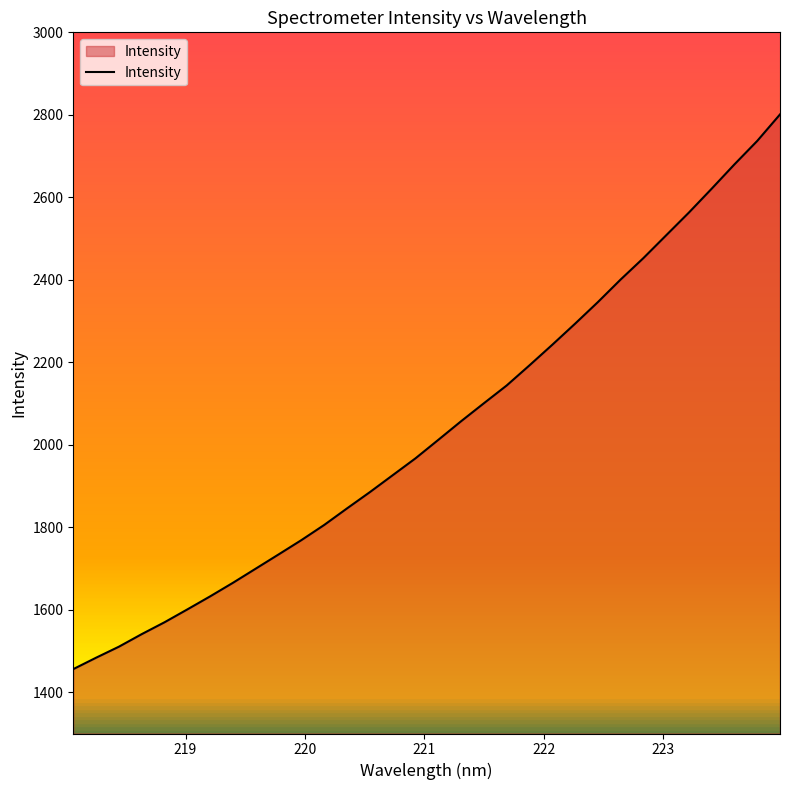

What is the difference between the maximum and minimum values?

1344.9